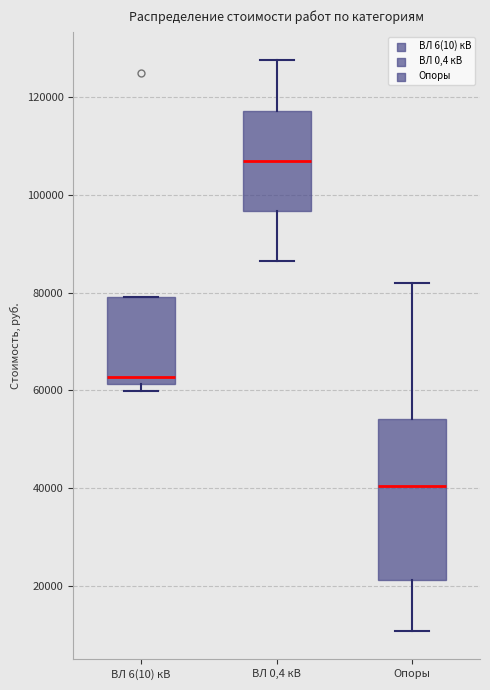

Where is the upper edge of the box for ВЛ 6(10) кВ on the y-axis? The values are not printed on the chart, so give them approximately, as read against the axis.

80000